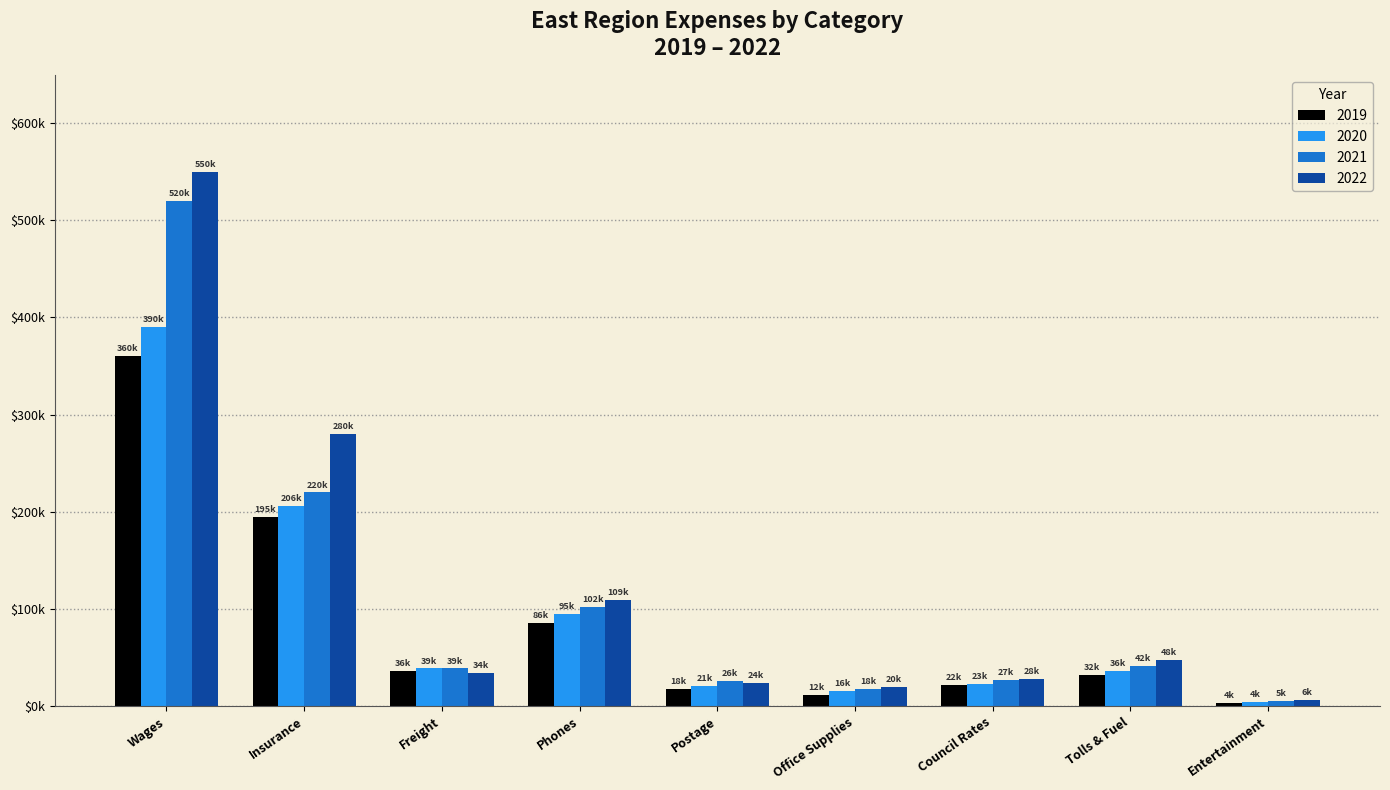

Are the bars horizontal?

No